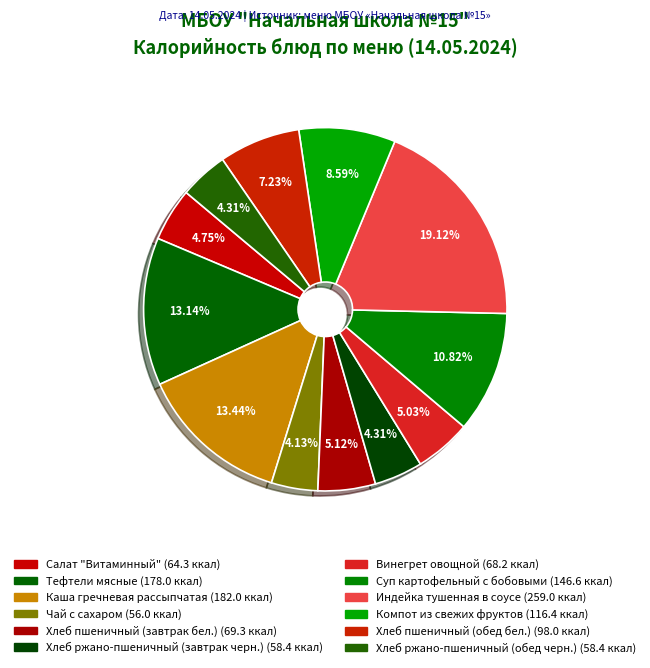

What is the ratio of the value at Винегрет овощной to the value at Хлеб пшеничный (завтрак бел.)?

1.0